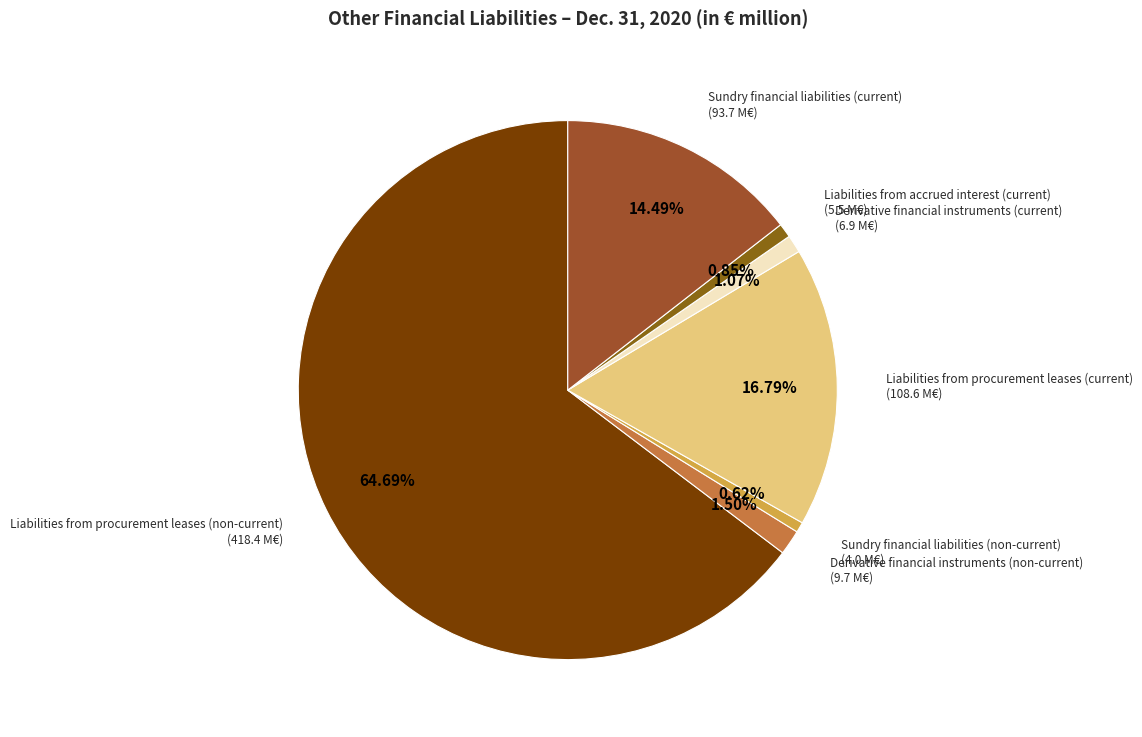

Rank the categories by value from highest to lowest.

Liabilities from procurement leases (non-current), Liabilities from procurement leases (current), Sundry financial liabilities (current), Derivative financial instruments (non-current), Derivative financial instruments (current), Liabilities from accrued interest (current), Sundry financial liabilities (non-current)